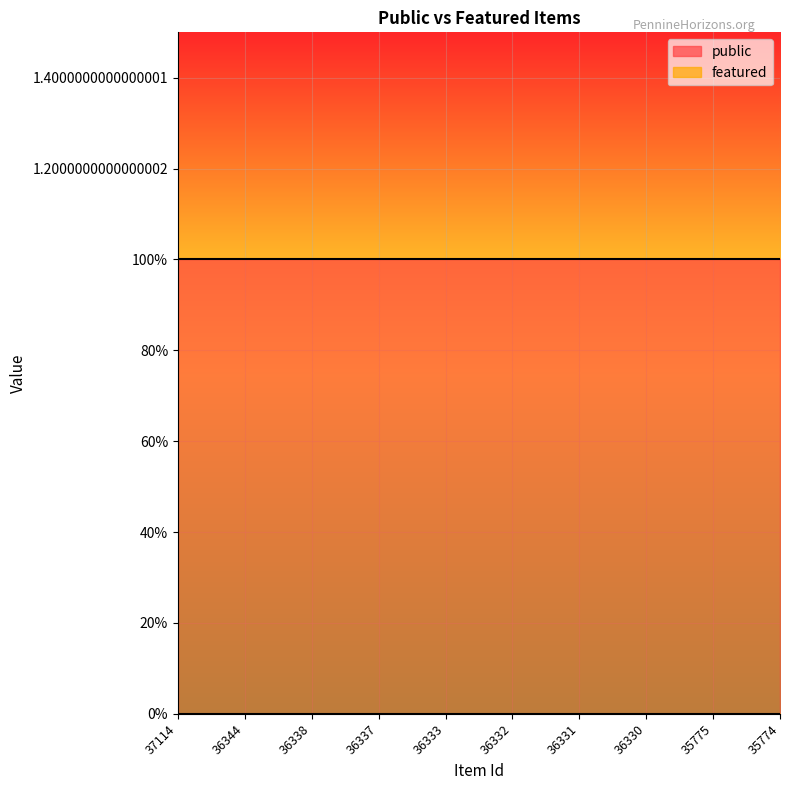

Rank the series by their average value, from highest to lowest.

public, featured